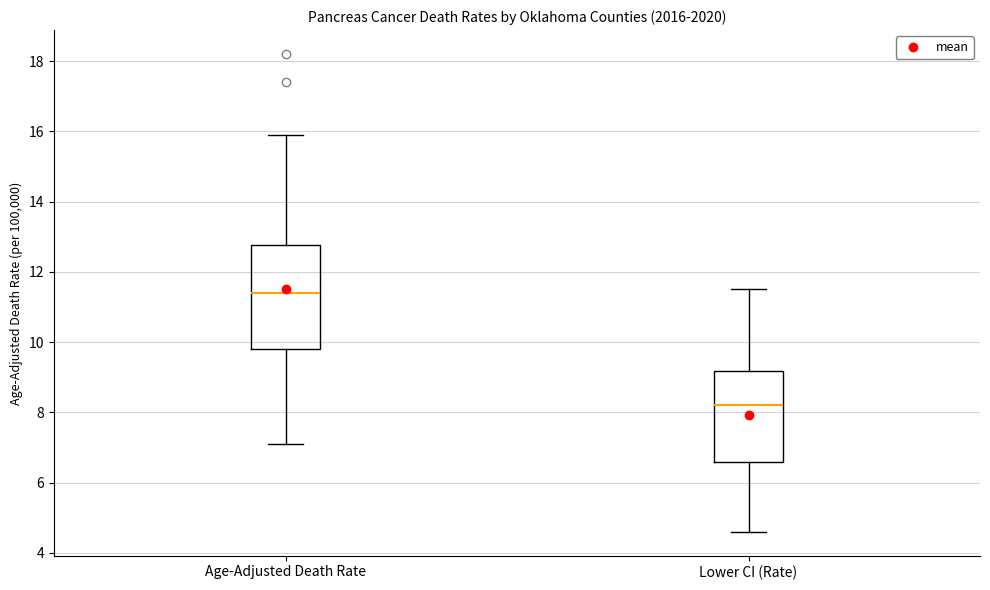

Which box is the tallest, from its lower edge to its upper edge?

Age-Adjusted Death Rate